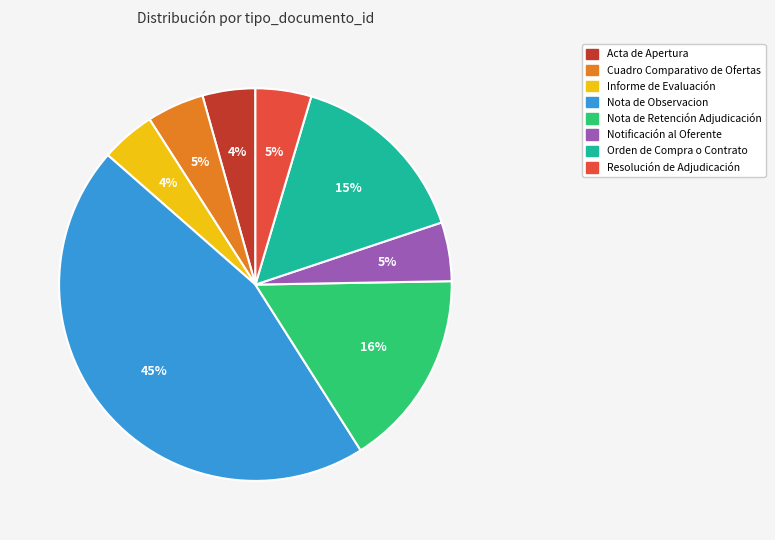

True or false: Resolución de Adjudicación accounts for 5% of the total.

True